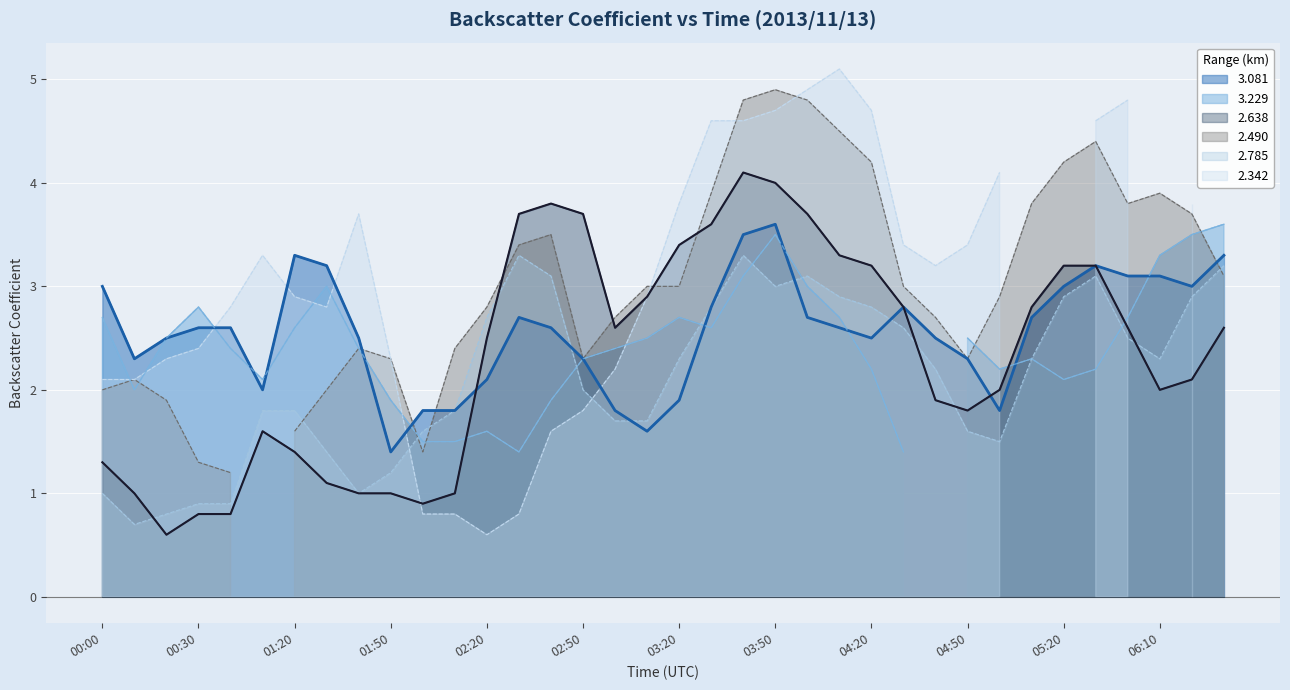

What is the spread (max minus min) of values at 2013/11/13 02:10?

0.8